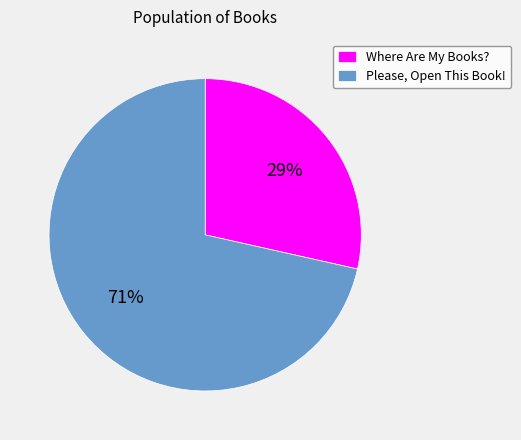

Is the sum of Where Are My Books? and Please, Open This Book! greater than half?

Yes